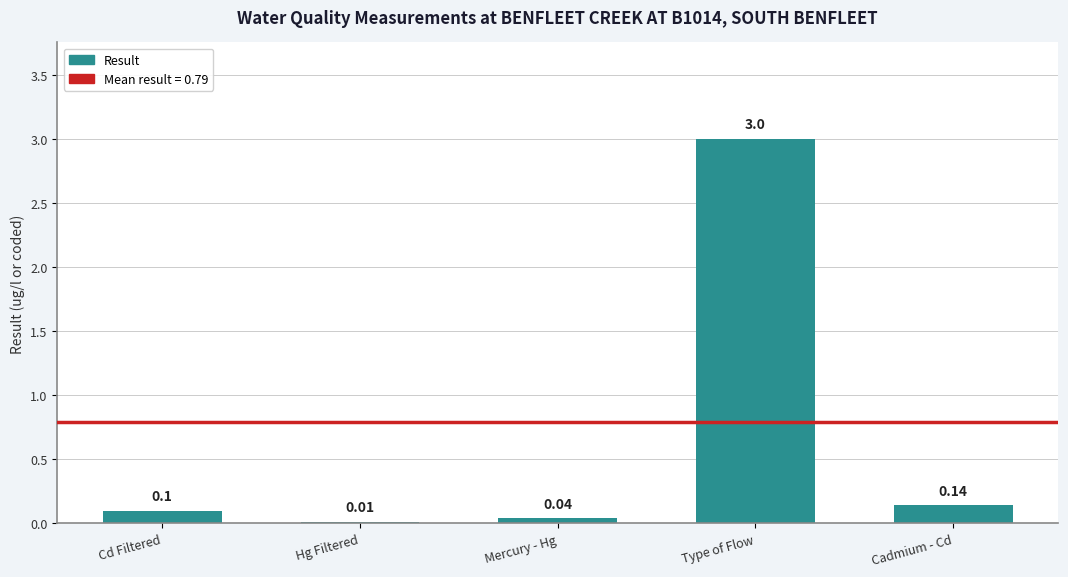

Where is the data nearest to the value 1?

Cadmium - Cd